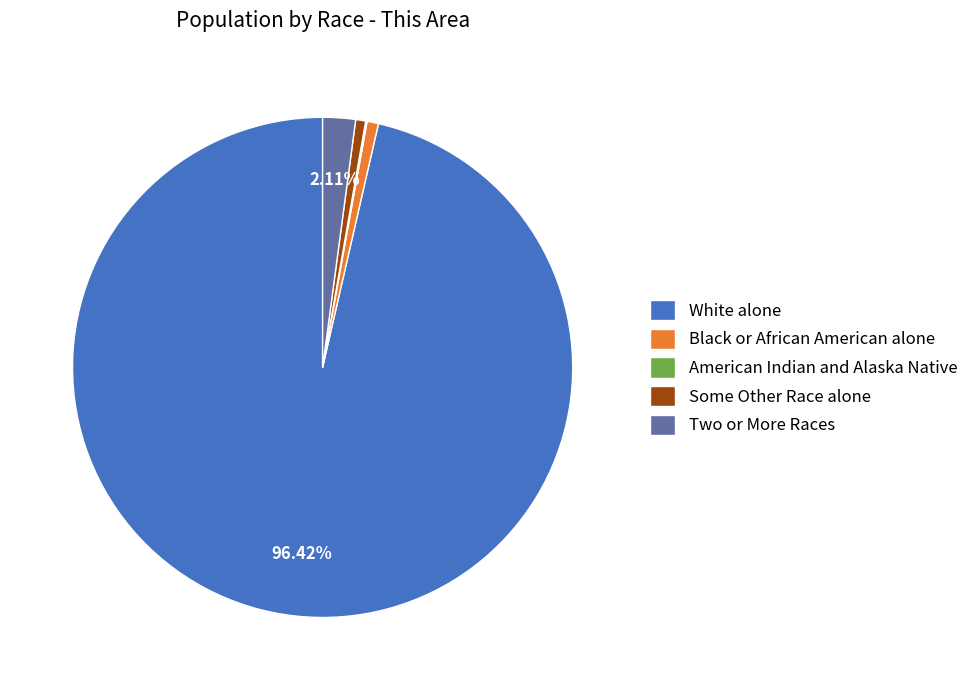

Which has a higher value, Two or More Races or White alone?

White alone